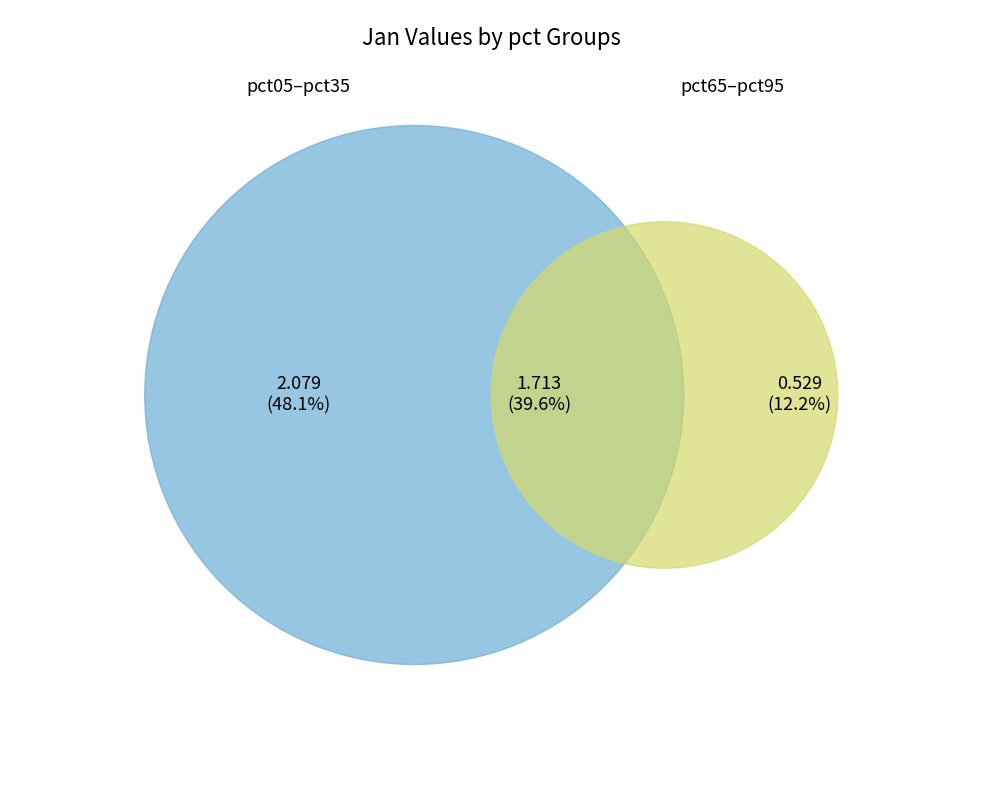

Is there any slice that represents more than half of the pie?

No